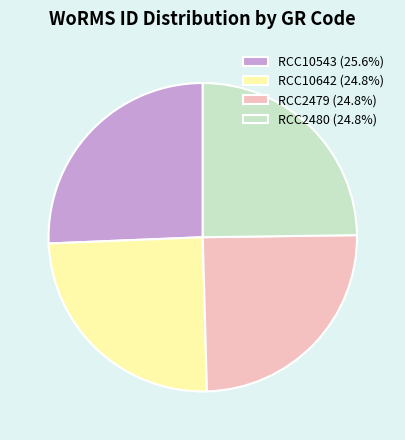

How many slices are in this pie chart?

4